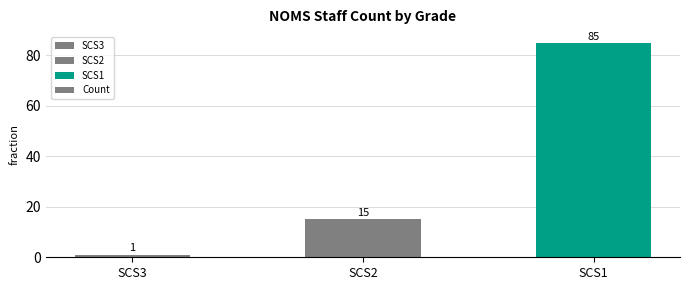

Reading left to right, what are all the values shown in this chart?

SCS3=1	SCS2=15	SCS1=85